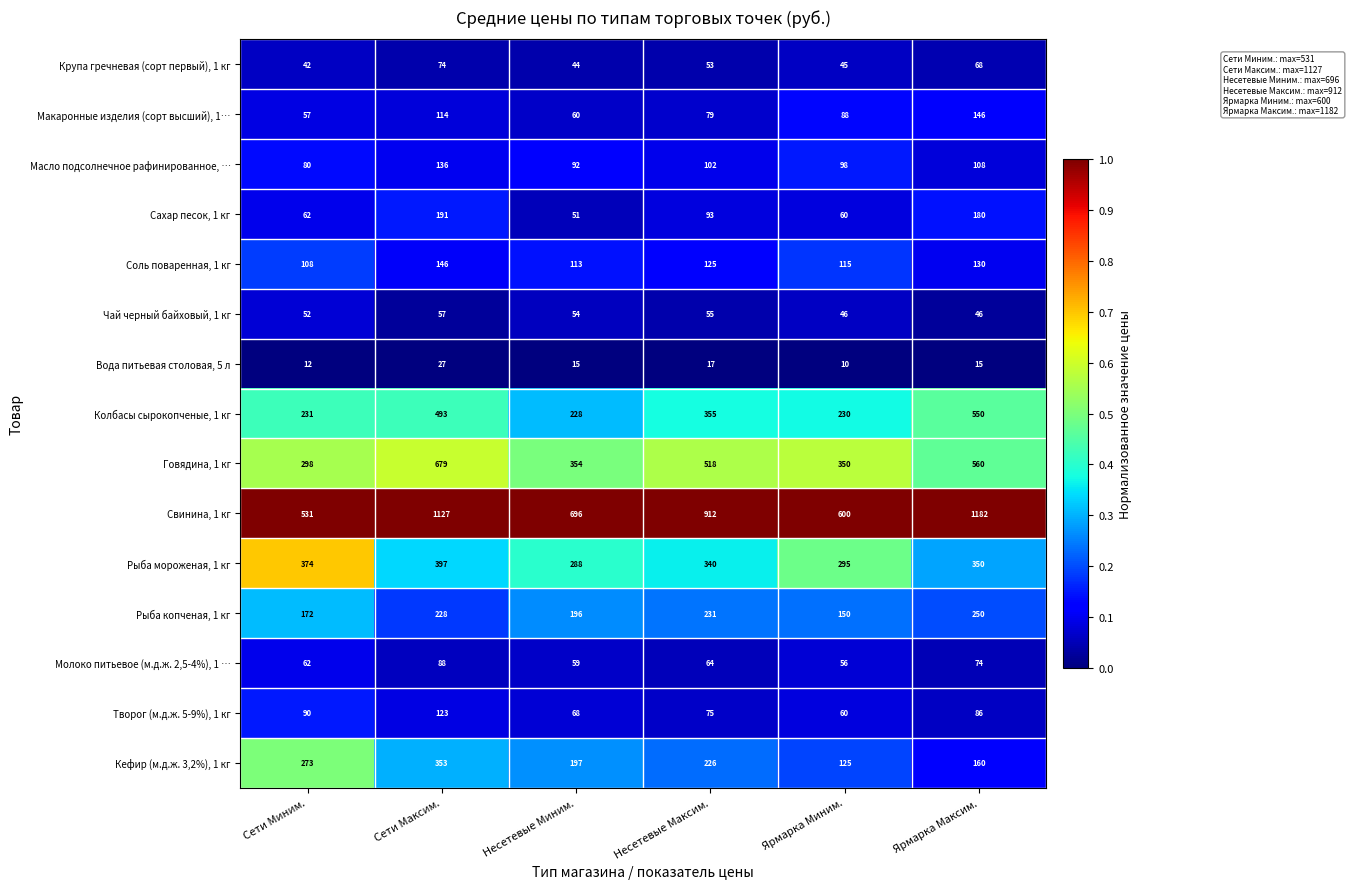

What is the approximate value of Крупа гречневая (сорт первый), 1 кг at Ярмарка Миним., to the nearest 5?

45